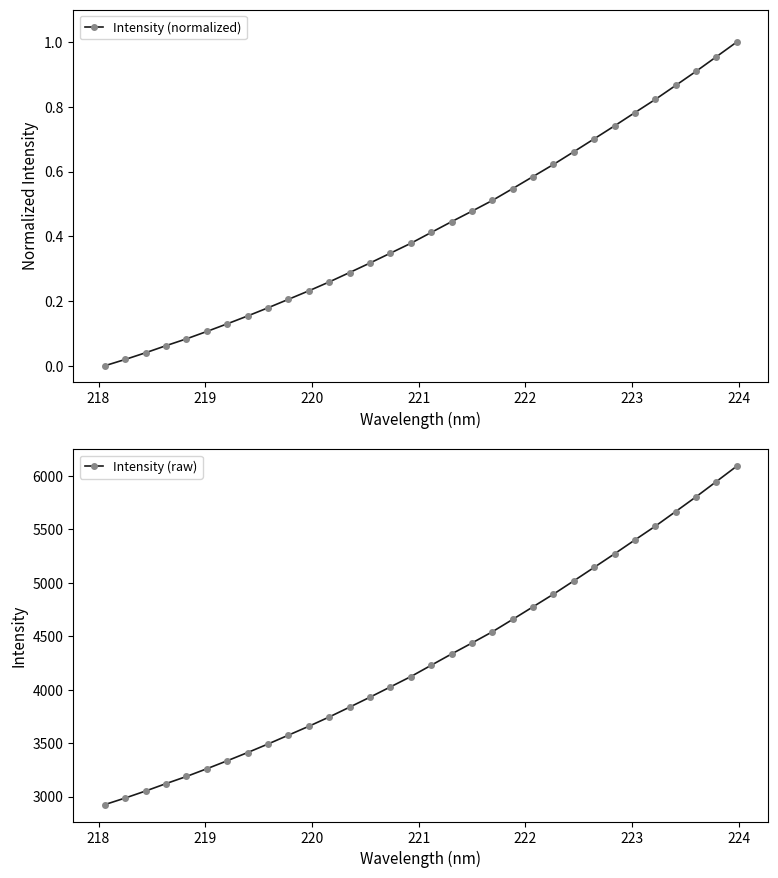

Does the chart display data point markers on the line(s)?

Yes